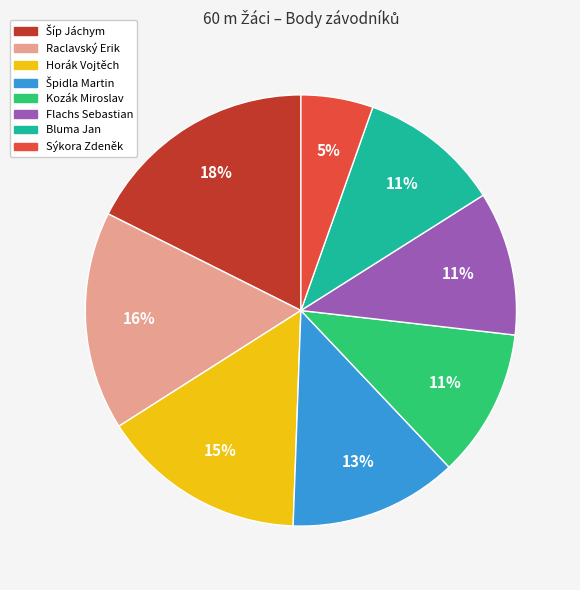

Do Raclavský Erik and Sýkora Zdeněk together represent more than half of the pie?

No